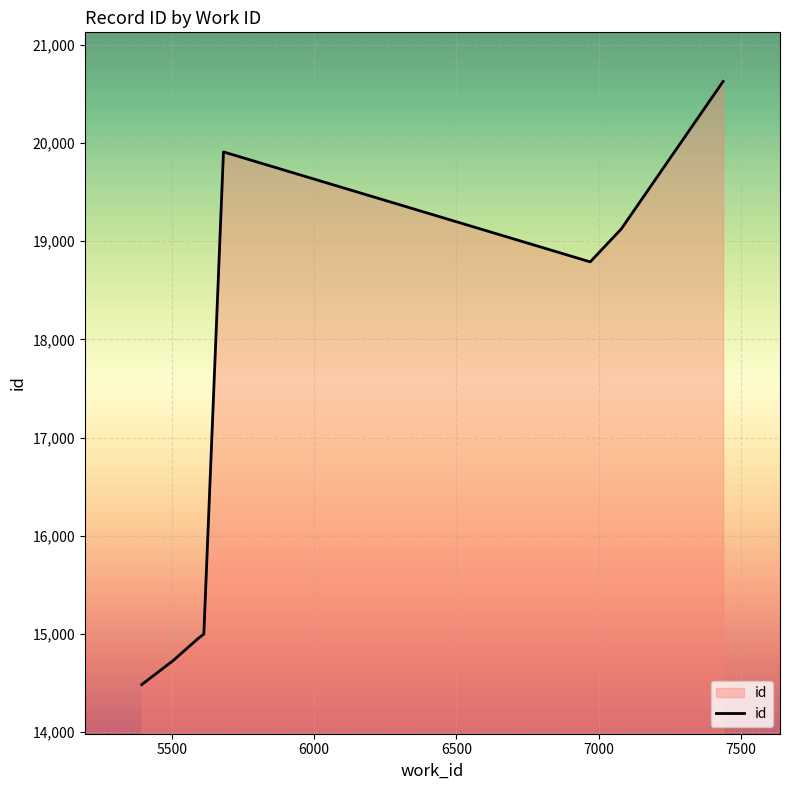

The value at 7500 is 30085. True or false?

False